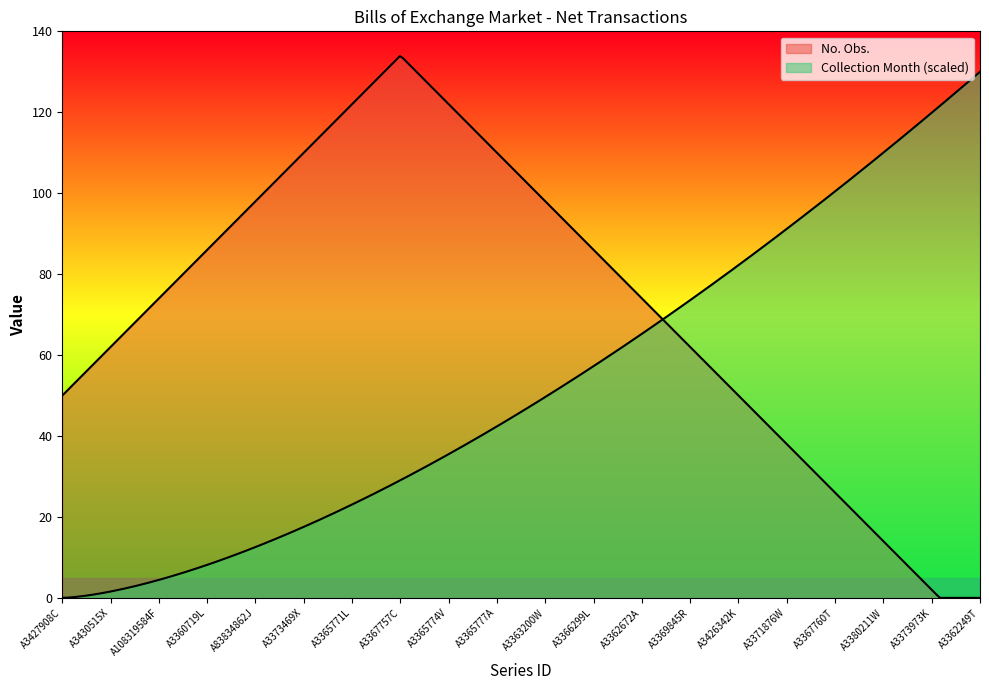

List the series in order of their overall mean, highest first.

No. Obs., Collection Month